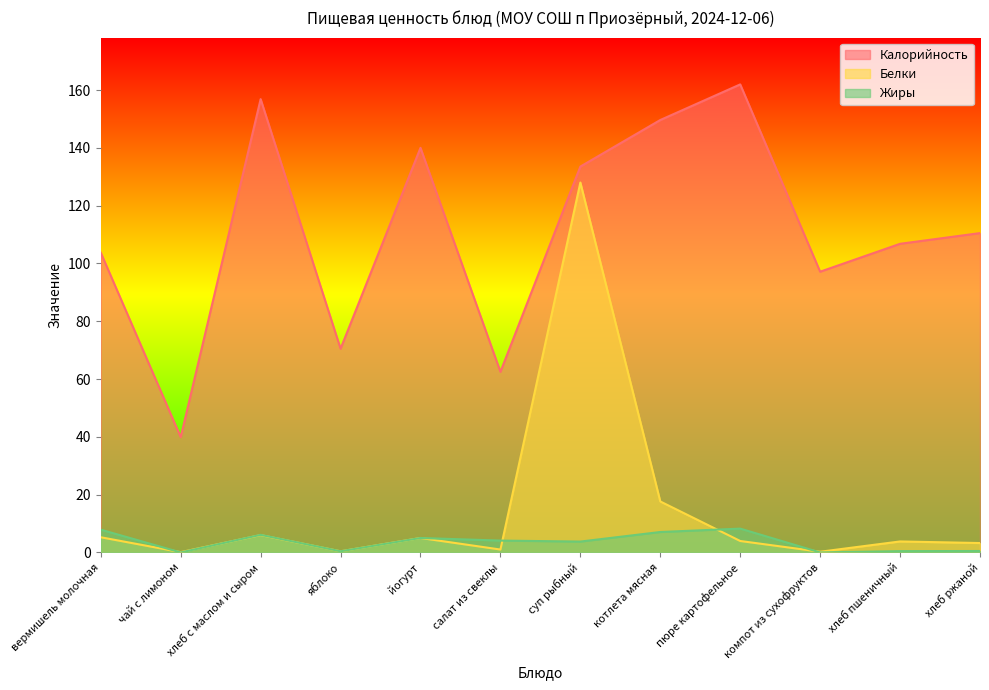

What is the total value across all series at компот из сухофруктов?

97.4